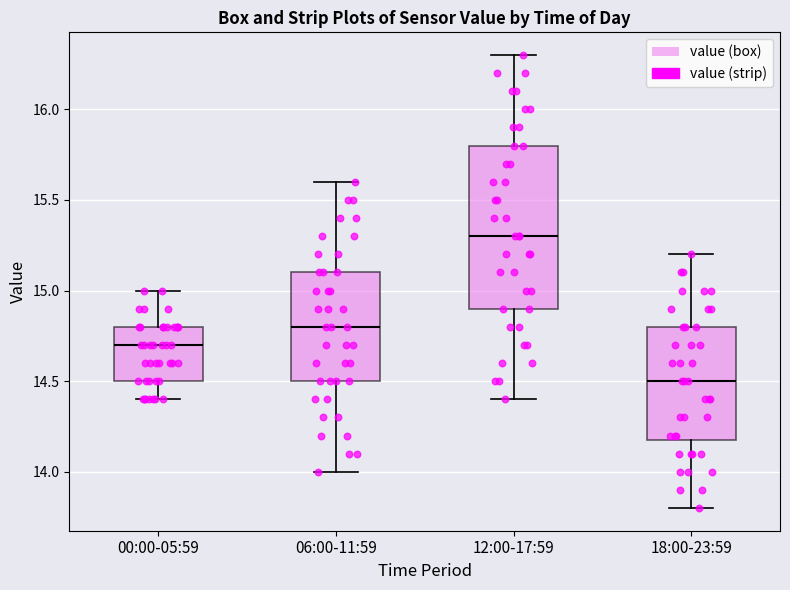

Where does the upper whisker of the box for 06:00-11:59 end on the y-axis? The values are not printed on the chart, so give them approximately, as read against the axis.

15.6